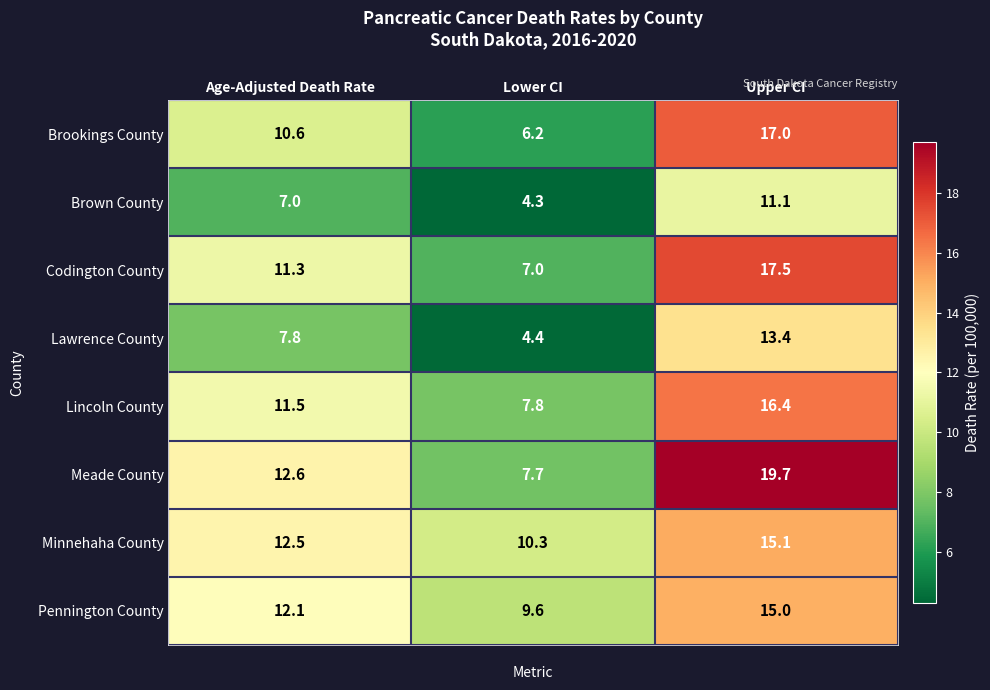

What is the total value across all series at Lower CI?

57.3